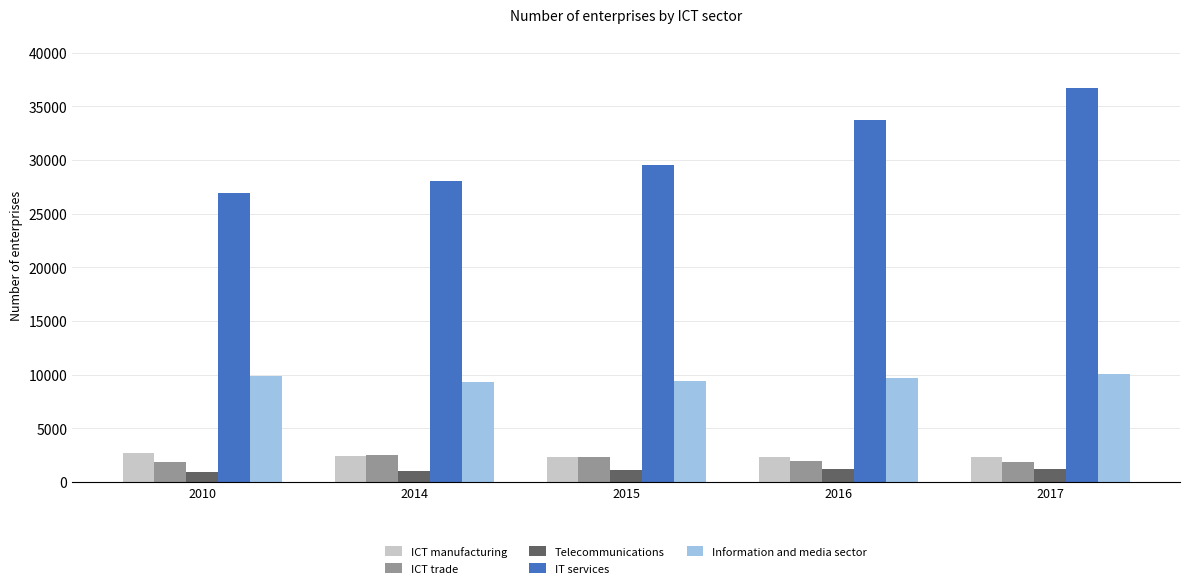

What is the average value of the ICT trade series?

2078